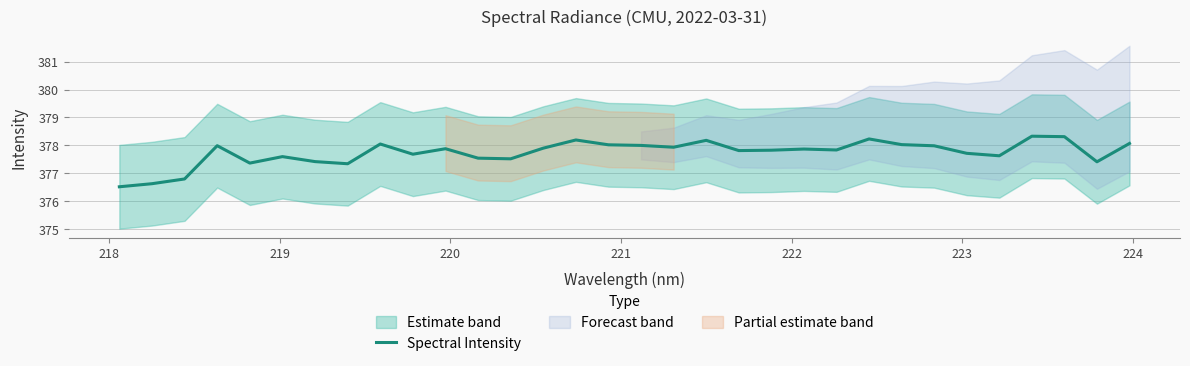

What is the lowest value of the Spectral Intensity series?

376.5